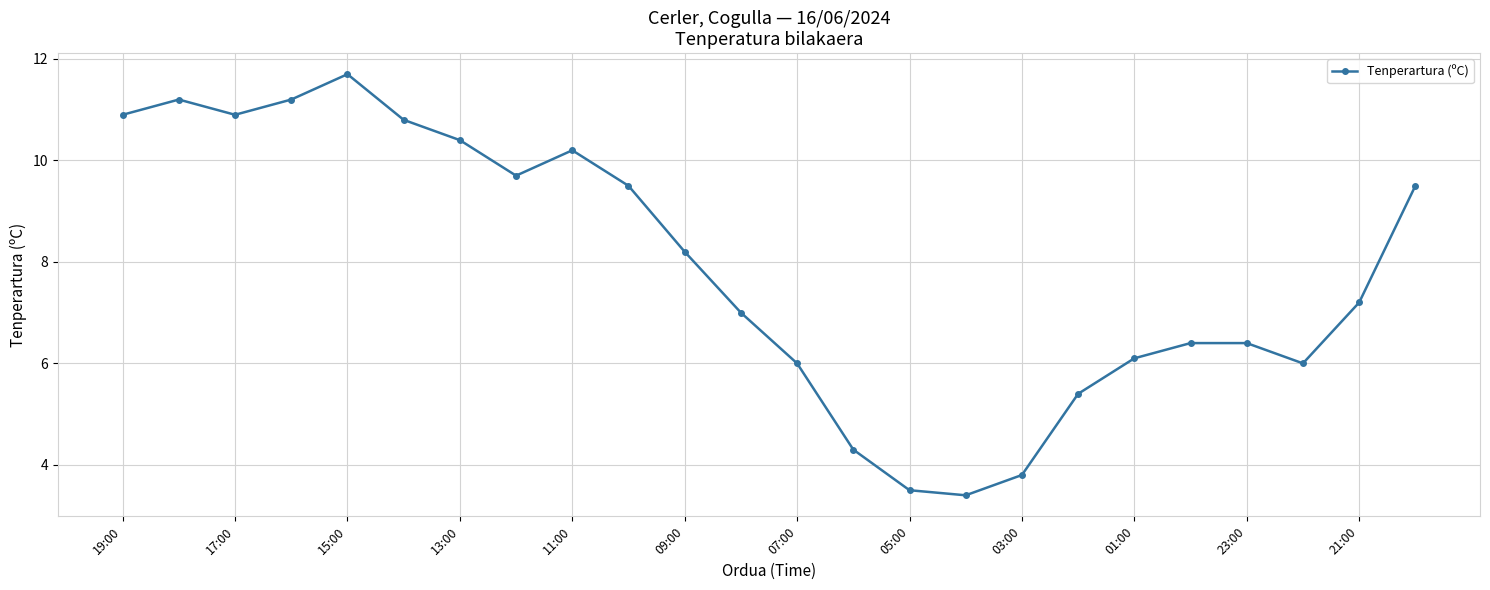

Reading left to right, list all the values displayed in this chart.

10.9	11.2	10.9	11.2	11.7	10.8	10.4	9.7	10.2	9.5	8.2	7.0	6.0	4.3	3.5	3.4	3.8	5.4	6.1	6.4	6.4	6.0	7.2	9.5